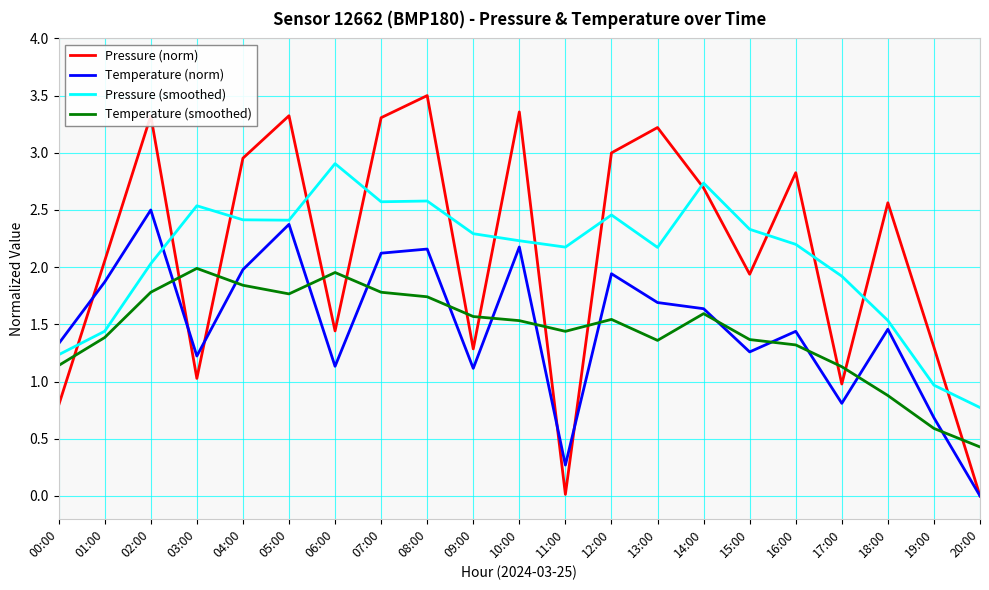

What are all the series names shown in the legend?

Pressure (norm), Temperature (norm), Pressure (smoothed), Temperature (smoothed)